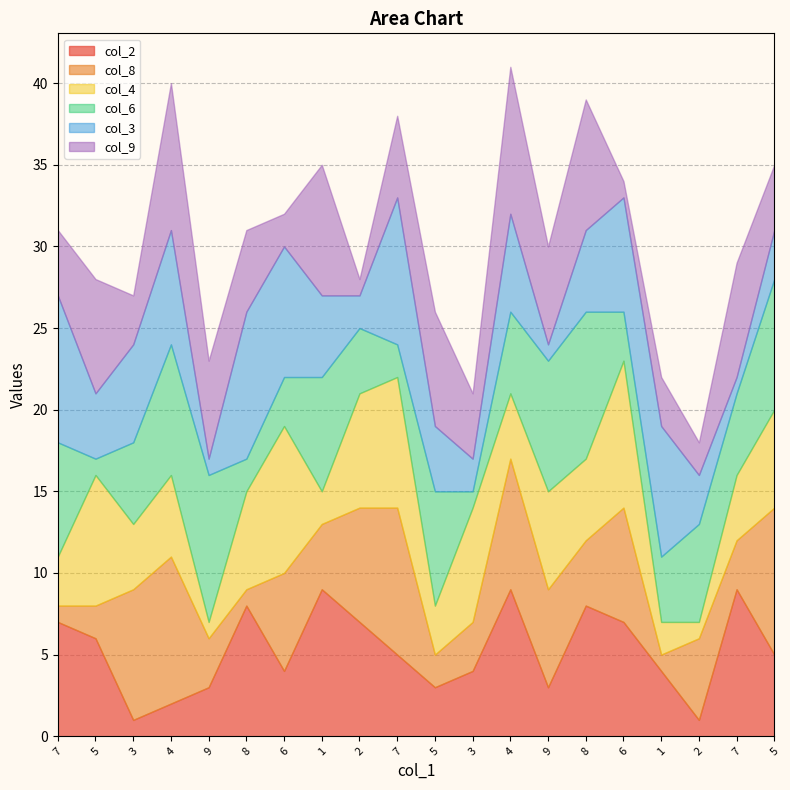

The col_9 series shows 1 at 7. True or false?

False